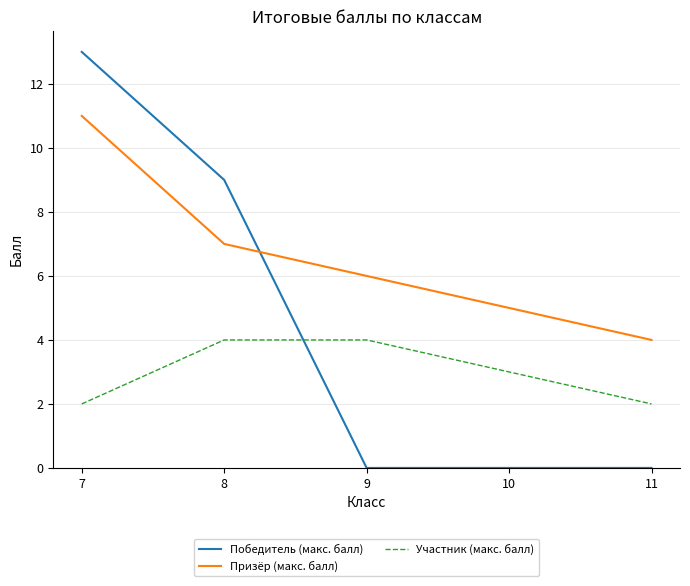

List the series in order of their peak value, highest first.

Победитель (макс. балл), Призёр (макс. балл), Участник (макс. балл)